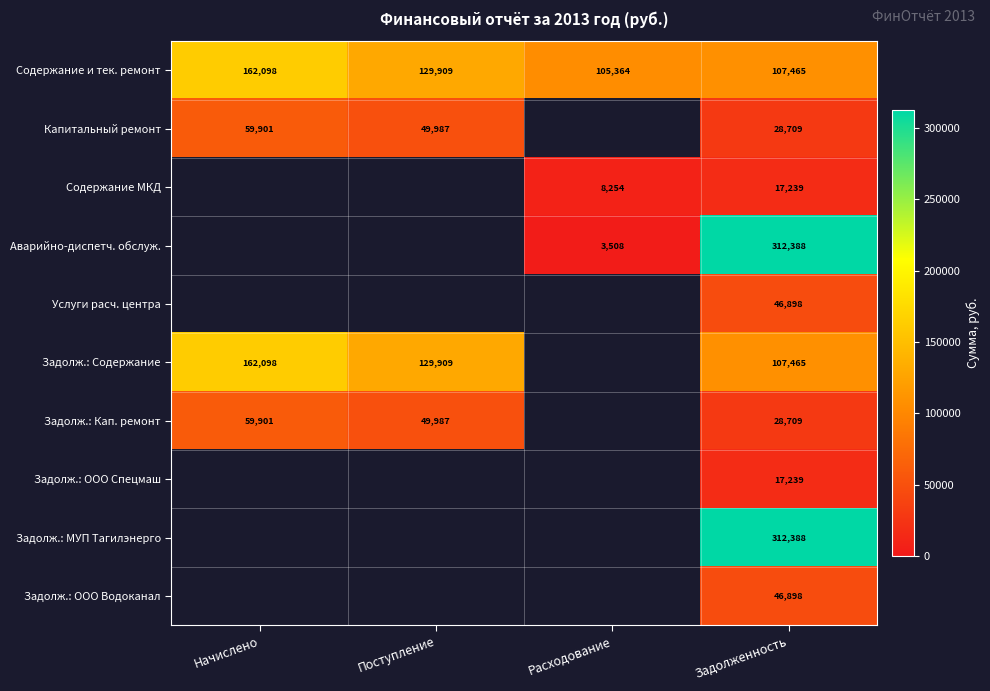

Which has a higher value, Расходование or Поступление?

Поступление